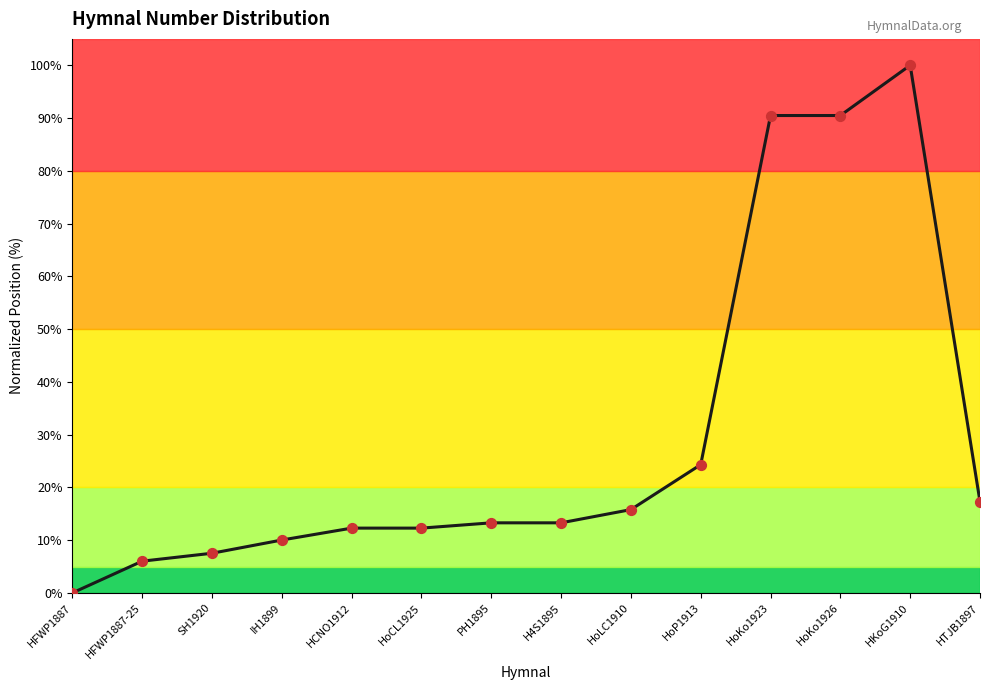

What is the change in value from HoLC1910 to HKoG1910?

+84.2